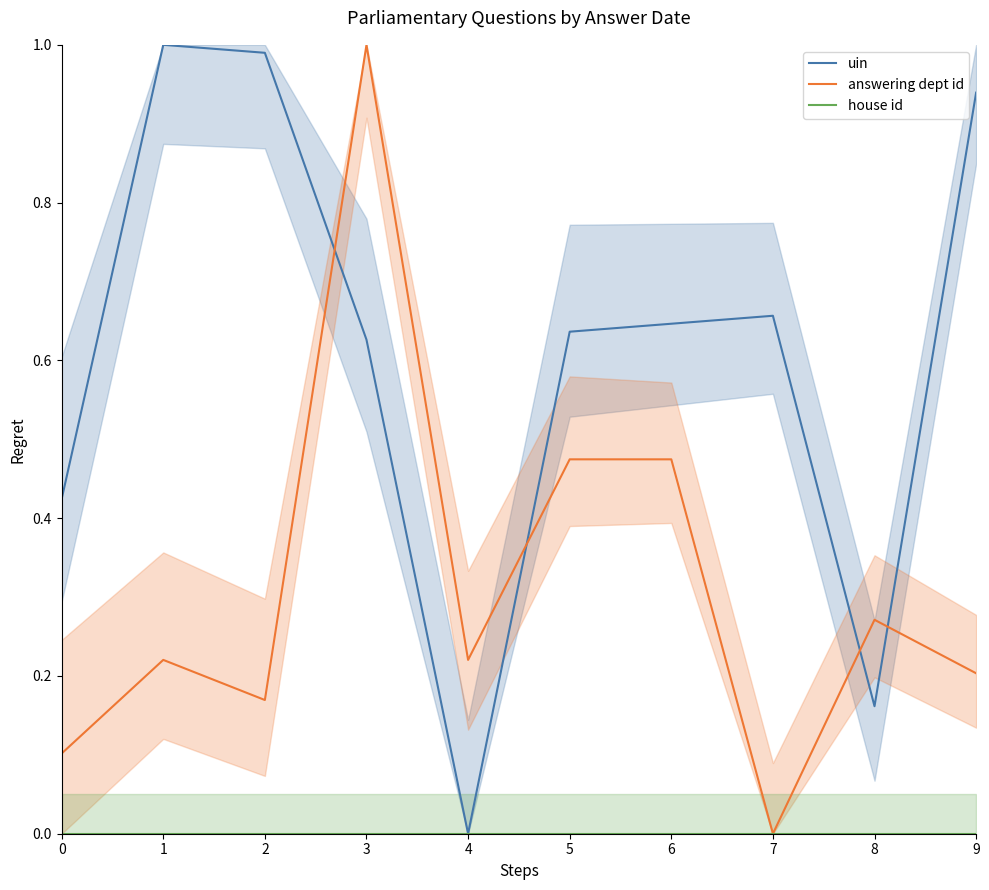

True or false: answering dept id has a value of 0.2 at 4.

True